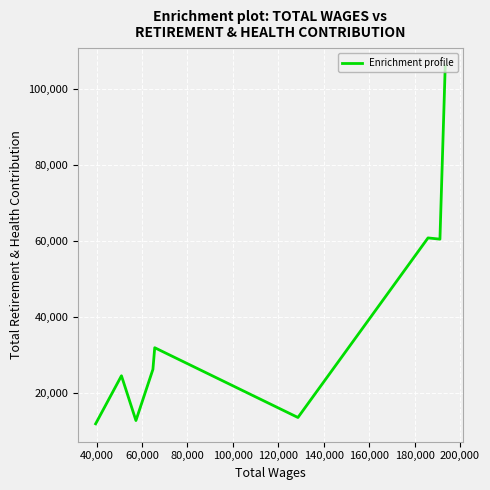

Is it true that the value at 180,000 is 20960?

False